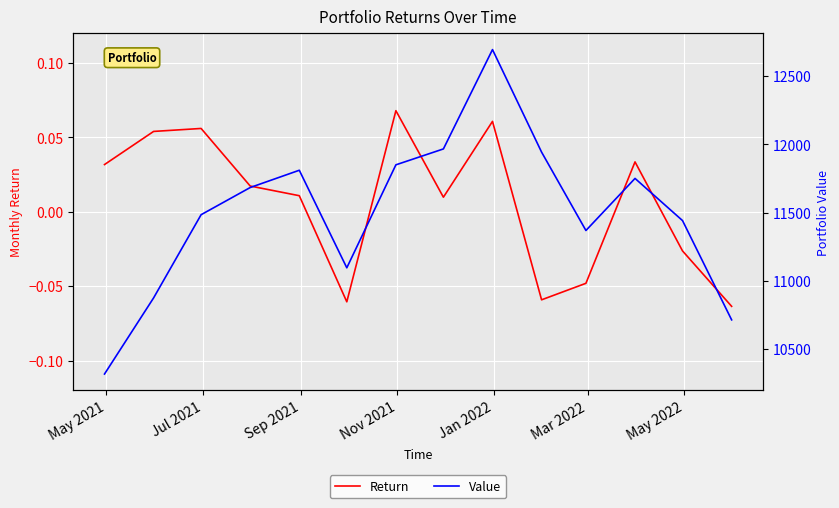

Which series has the widest spread of values?

Value